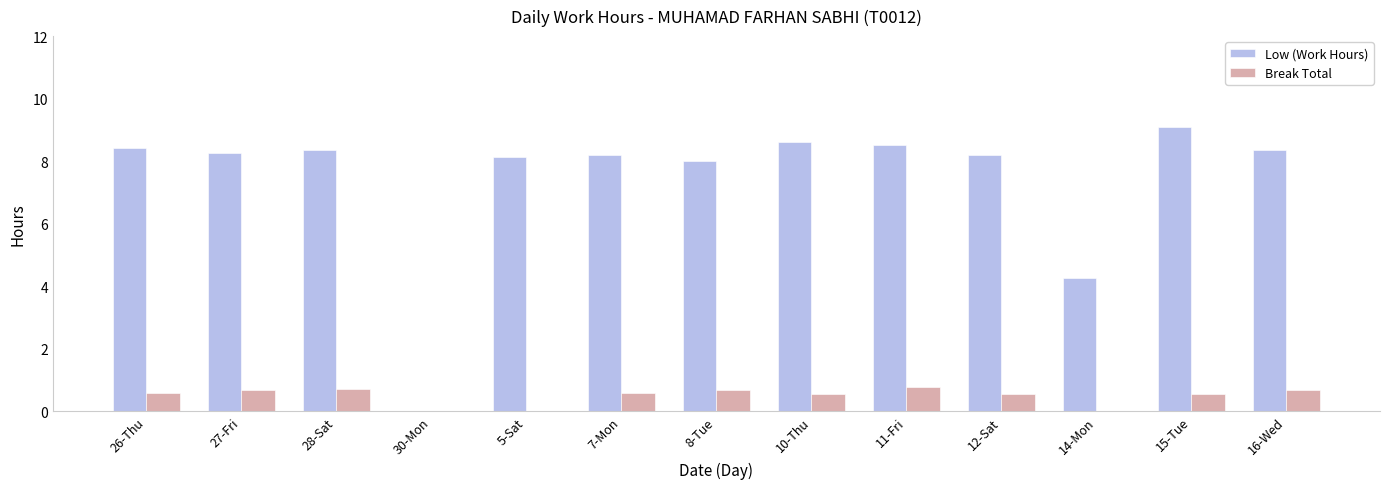

The value of Break Total at 12-Sat is 0.5. True or false?

True